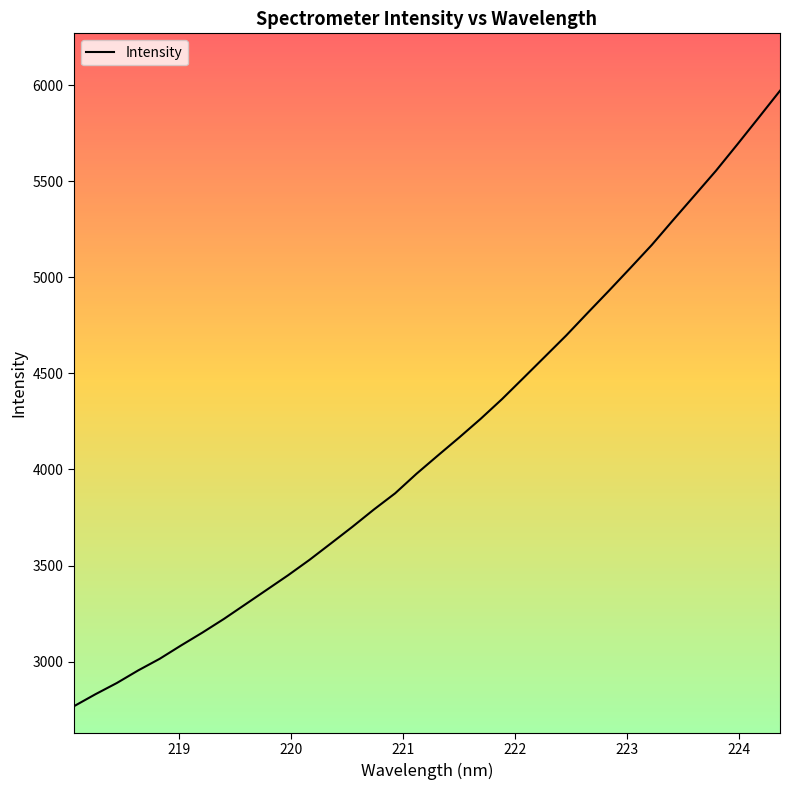

What is the difference between the maximum and minimum values?

3202.4